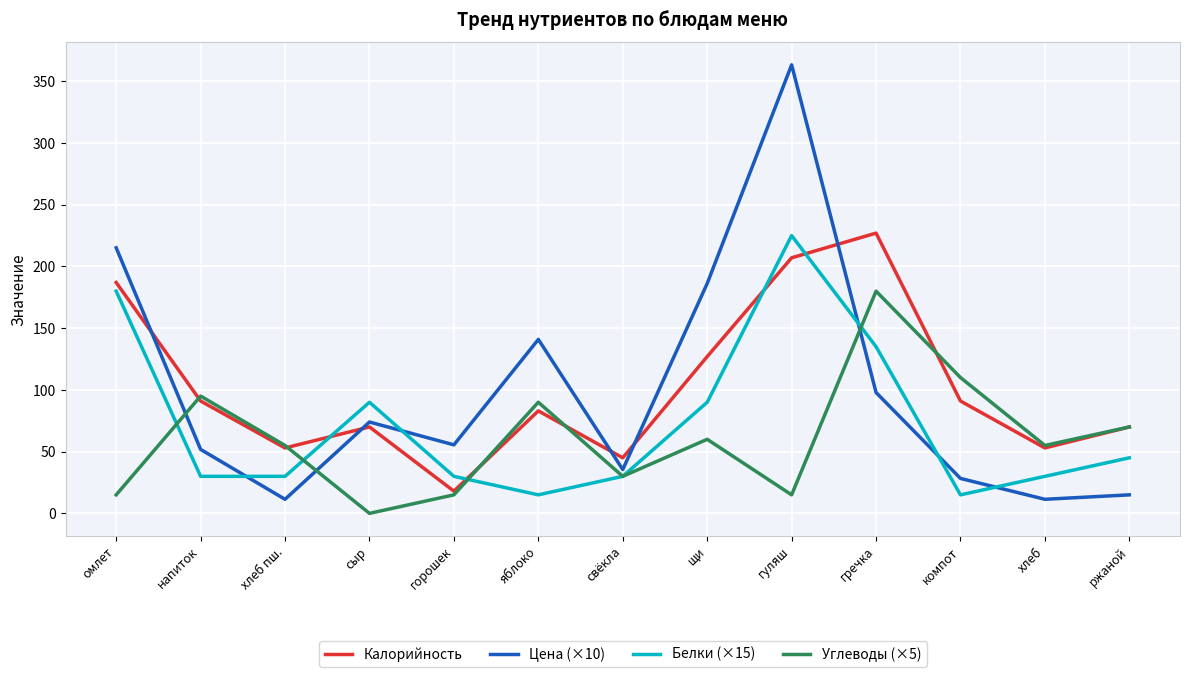

Reading right to left, list all the values displayed in this chart.

Калорийность: ржаной=70.0	хлеб=53.0	компот=91.0	гречка=227.0	гуляш=207.0	щи=127.0	свёкла=45.0	яблоко=83.0	горошек=18.0	сыр=70.0	хлеб пш.=53.0	напиток=91.0	омлет=187.0
Цена (×10): ржаной=15.0	хлеб=11.4	компот=28.3	гречка=97.9	гуляш=363.3	щи=186.2	свёкла=35.5	яблоко=140.9	горошек=55.5	сыр=74.0	хлеб пш.=11.4	напиток=51.8	омлет=215.1
Белки (×15): ржаной=45.0	хлеб=30.0	компот=15.0	гречка=135.0	гуляш=225.0	щи=90.0	свёкла=30.0	яблоко=15.0	горошек=30.0	сыр=90.0	хлеб пш.=30.0	напиток=30.0	омлет=180.0
Углеводы (×5): ржаной=70.0	хлеб=55.0	компот=110.0	гречка=180.0	гуляш=15.0	щи=60.0	свёкла=30.0	яблоко=90.0	горошек=15.0	сыр=0.0	хлеб пш.=55.0	напиток=95.0	омлет=15.0